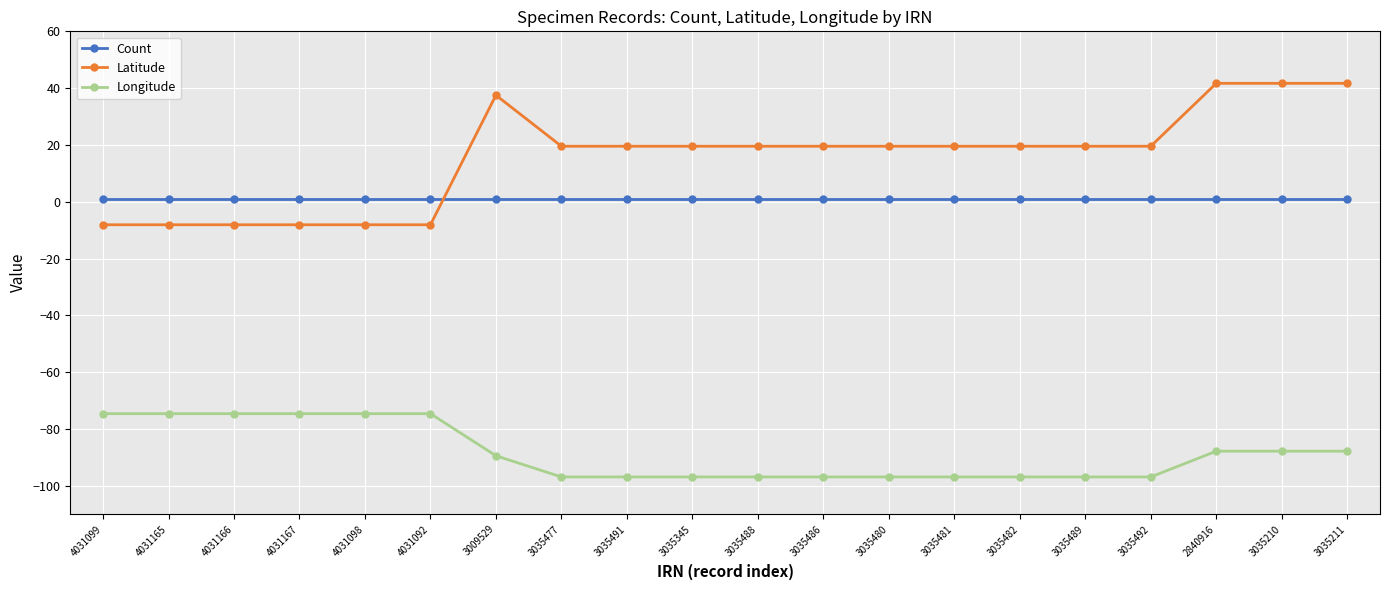

What is the spread (max minus min) of values at 3035486?

116.4